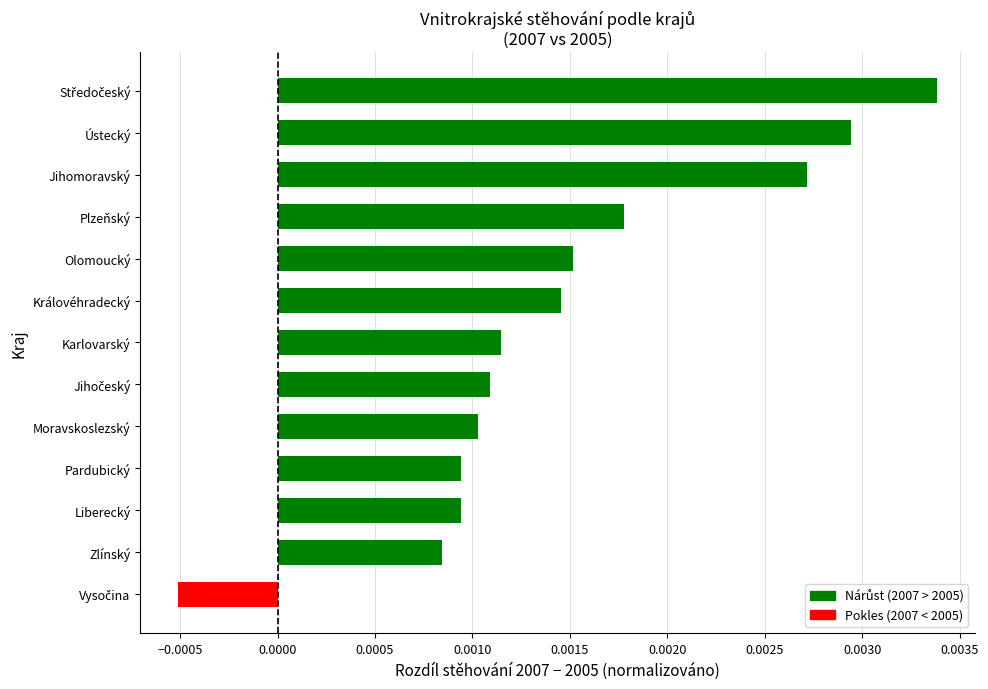

How many series are shown in this chart?

1